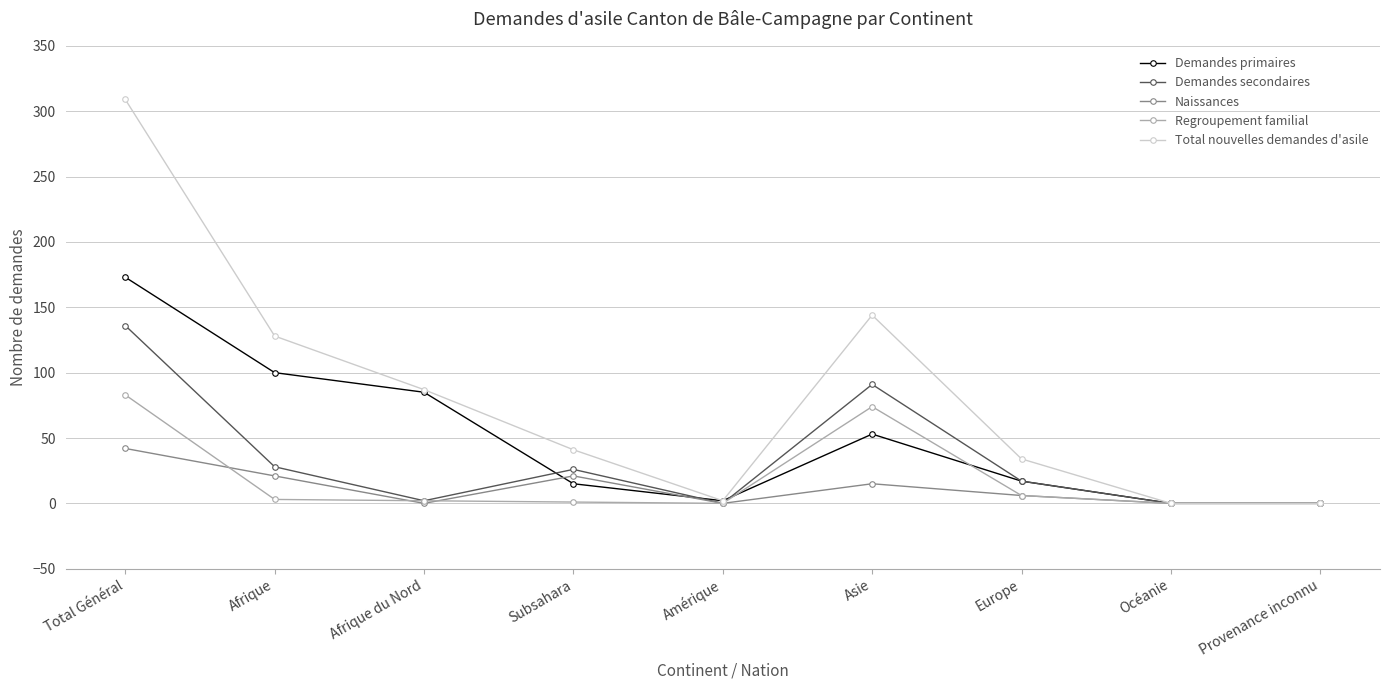

Which series has the largest total across all categories?

Total nouvelles demandes d'asile